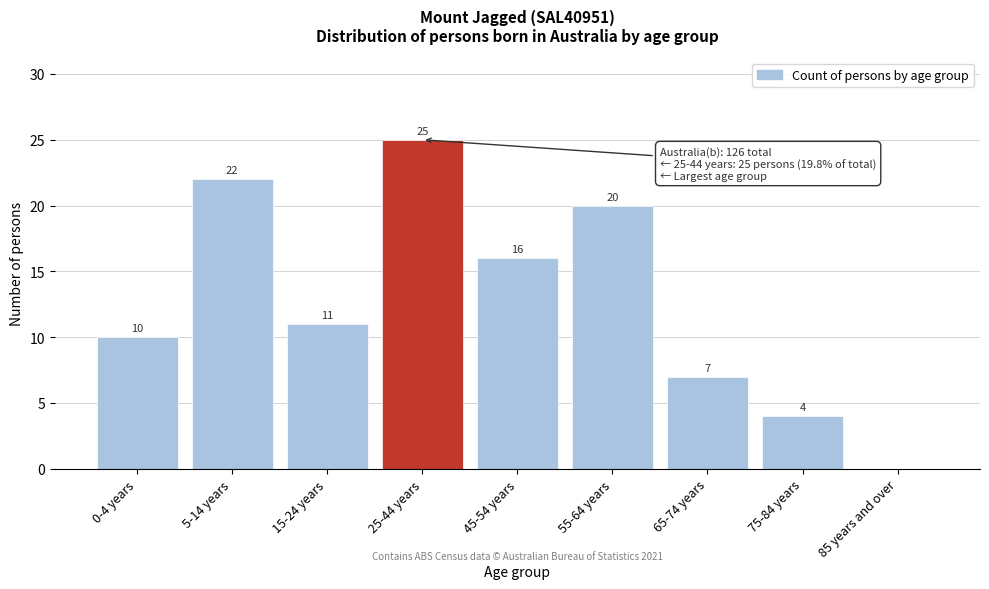

Reading left to right, what are all the values shown in this chart?

0-4 years=10	5-14 years=22	15-24 years=11	25-44 years=25	45-54 years=16	55-64 years=20	65-74 years=7	75-84 years=4	85 years and over=0